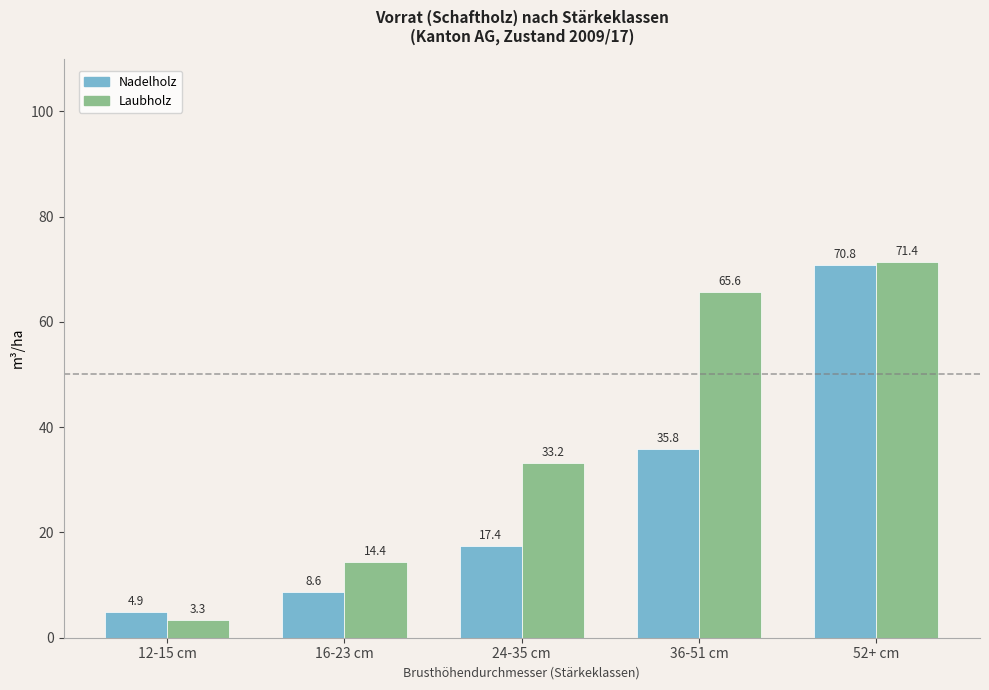

Which series has the widest spread of values?

Laubholz